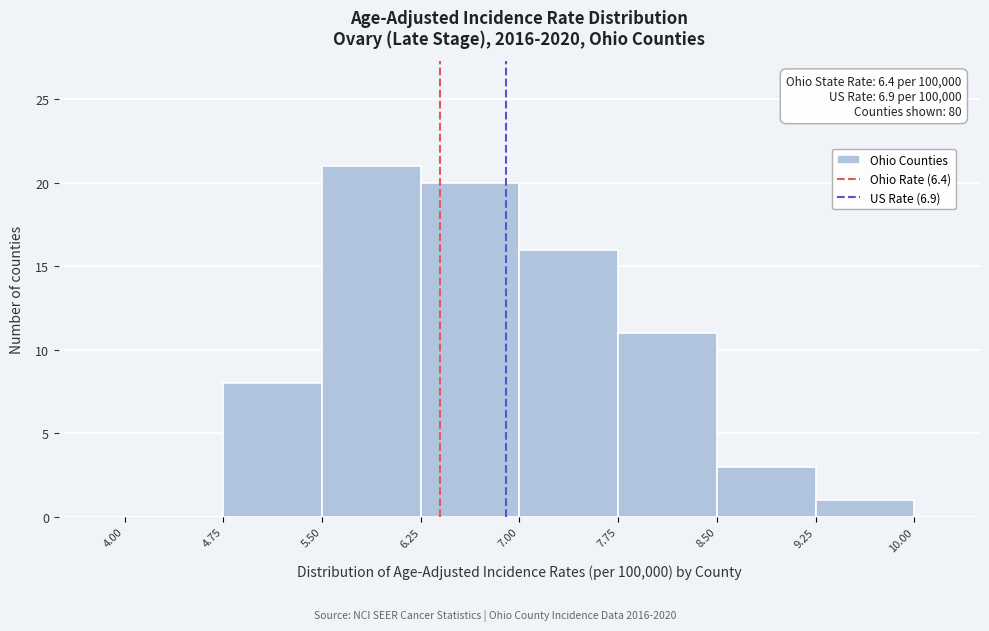

Which range on the x-axis has the tallest bar?

5.50 to 6.25